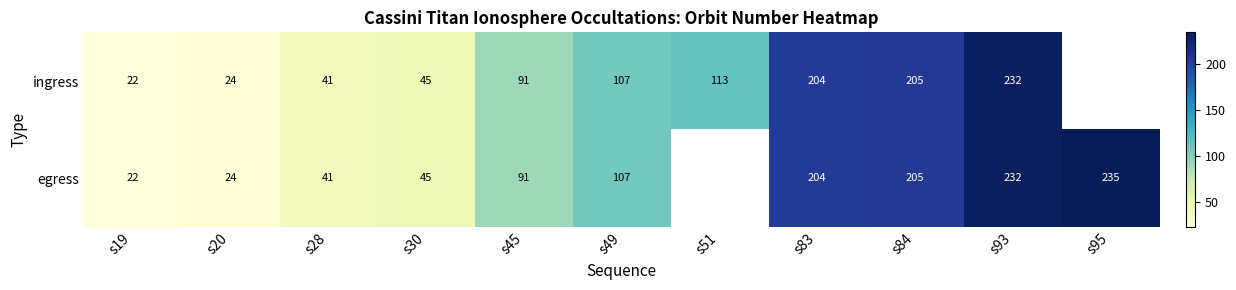

What is the difference between the ingress values at s28 and s45?

50